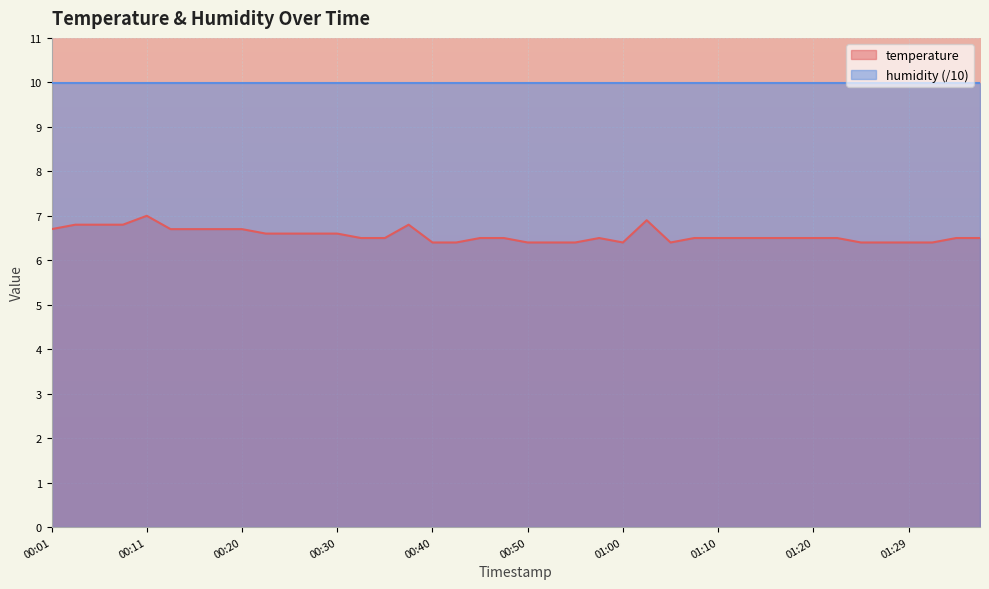

Approximately how many times larger is the value at 00:33 compared to 01:22?

1.0